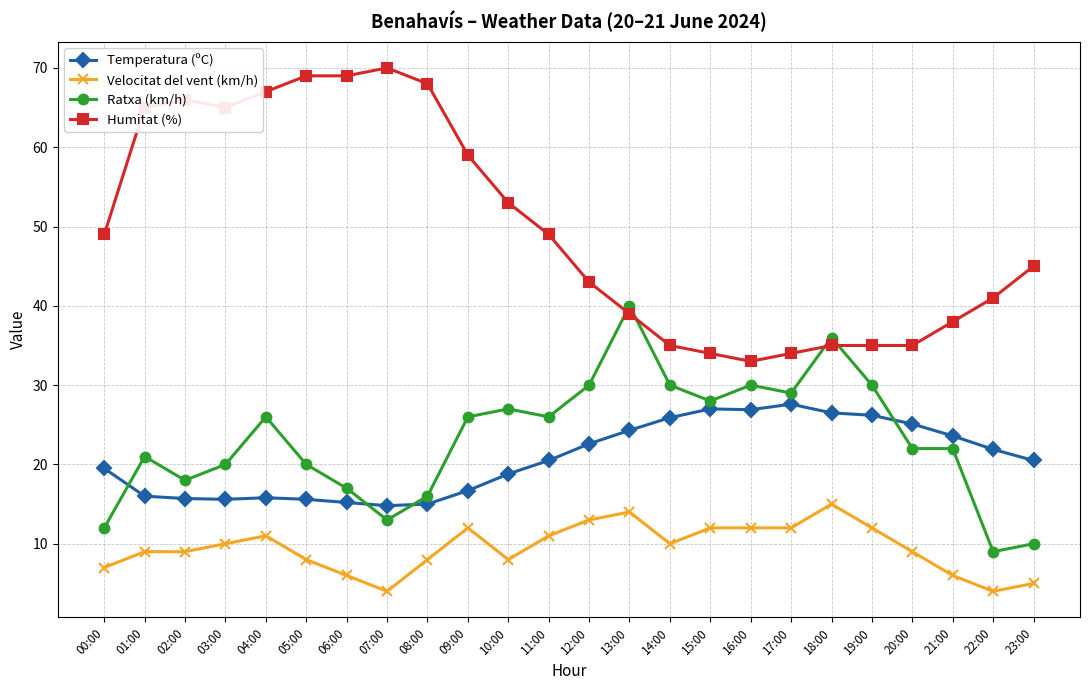

What is the sum of all Humitat (%) values?

1196.0